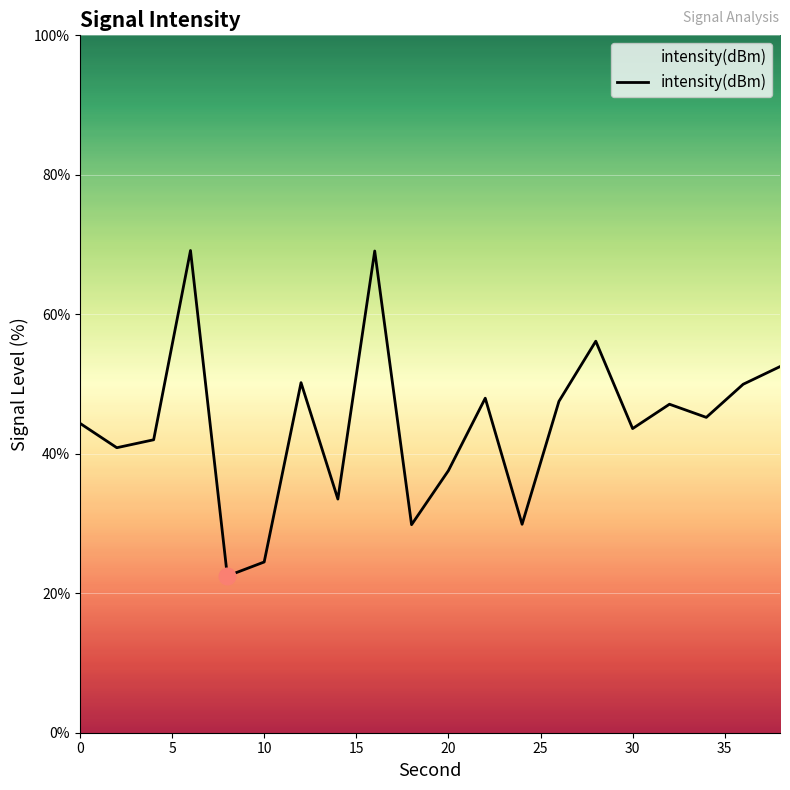

How many lines are shown in the chart?

1